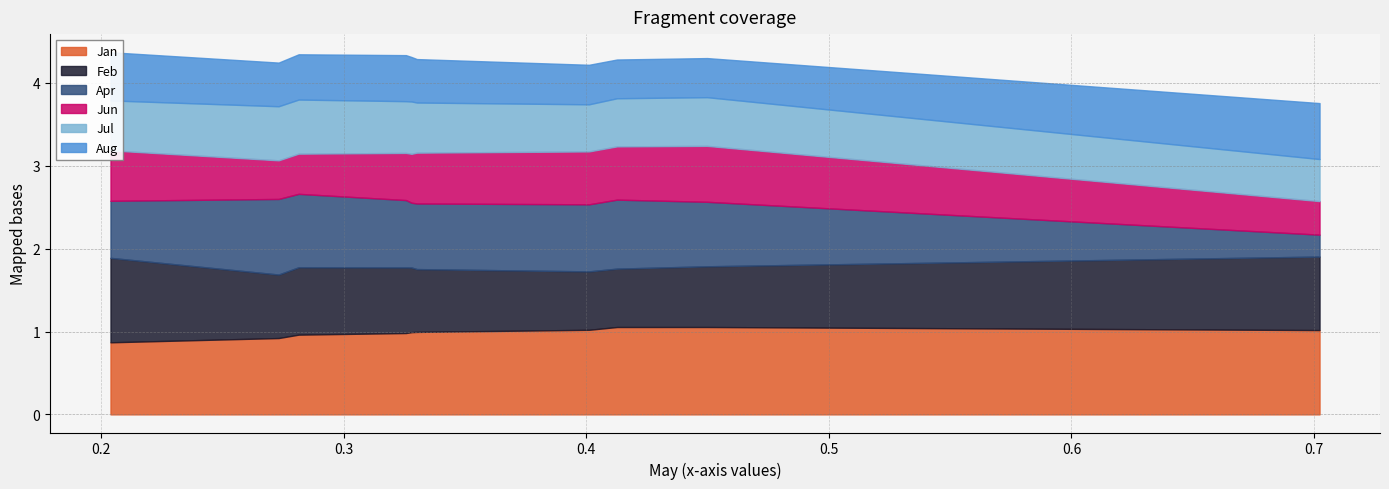

Which series has the largest total across all categories?

Jan